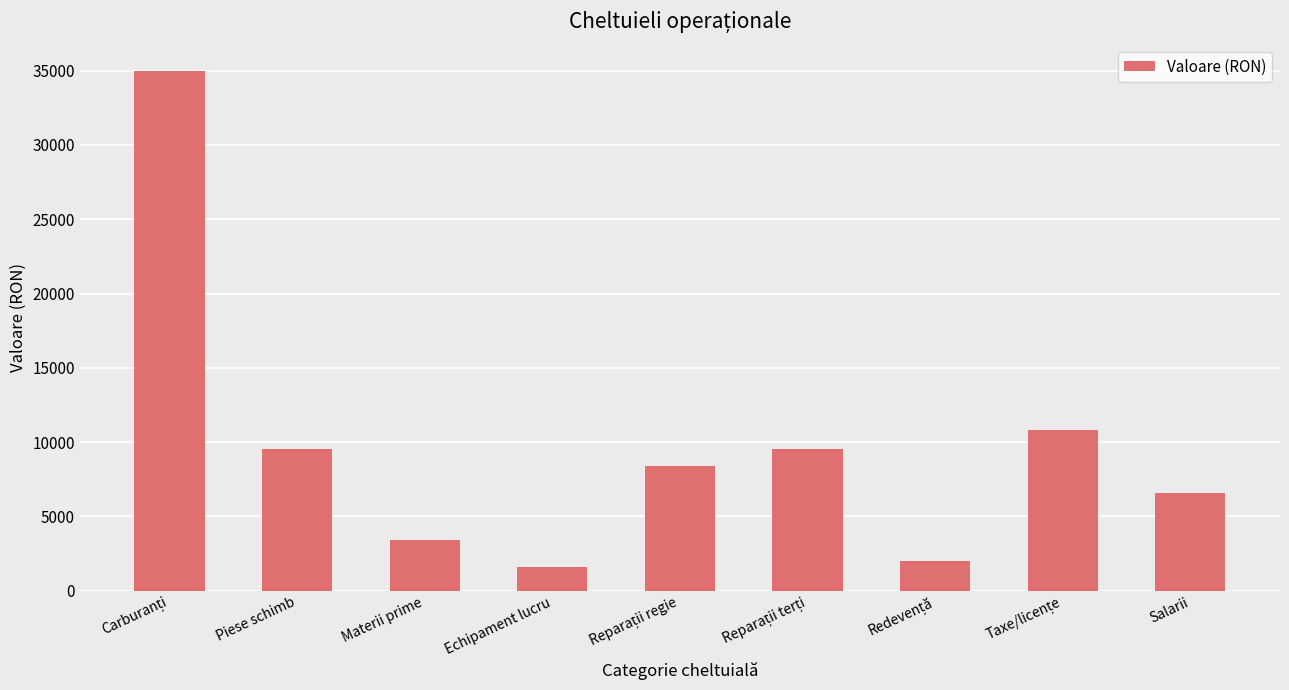

Does the chart contain stacked bars?

No